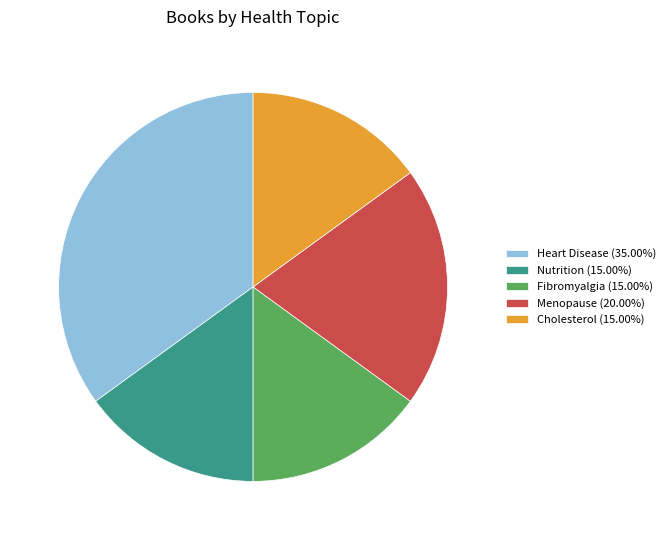

Is Menopause (20.00%) the majority of the pie?

No